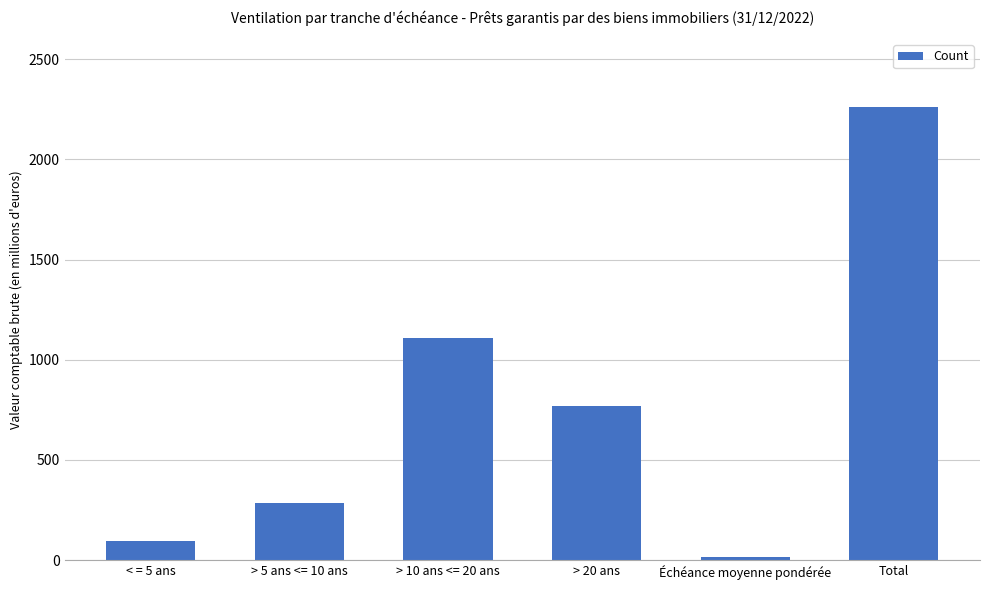

What is the label of the 5th bar from the right?

> 5 ans <= 10 ans